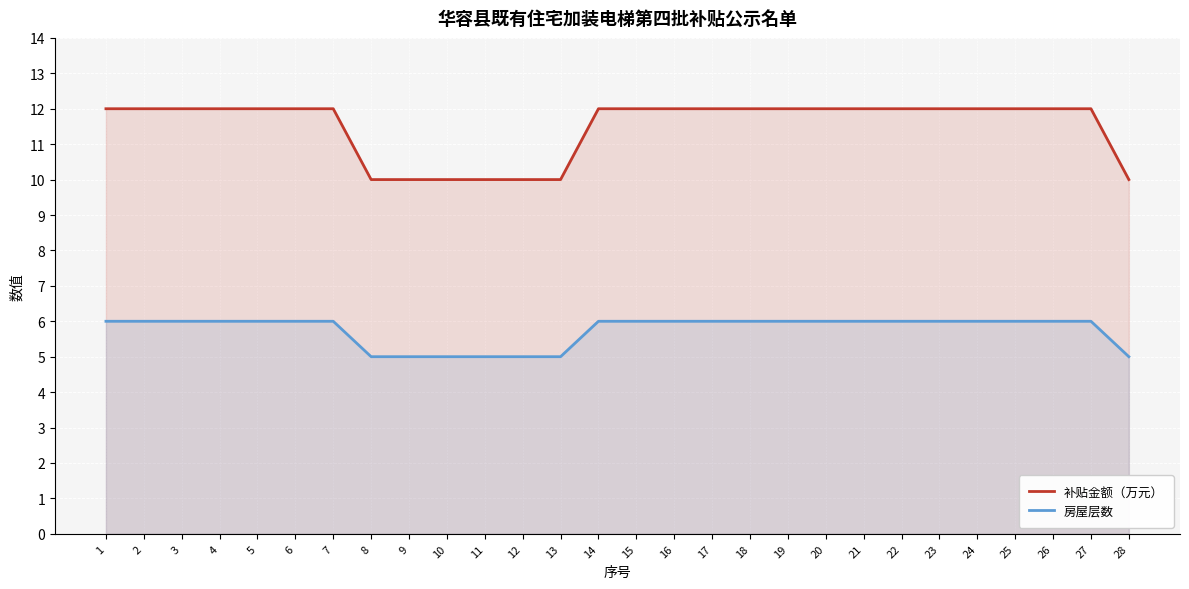

How many lines are shown in the chart?

2